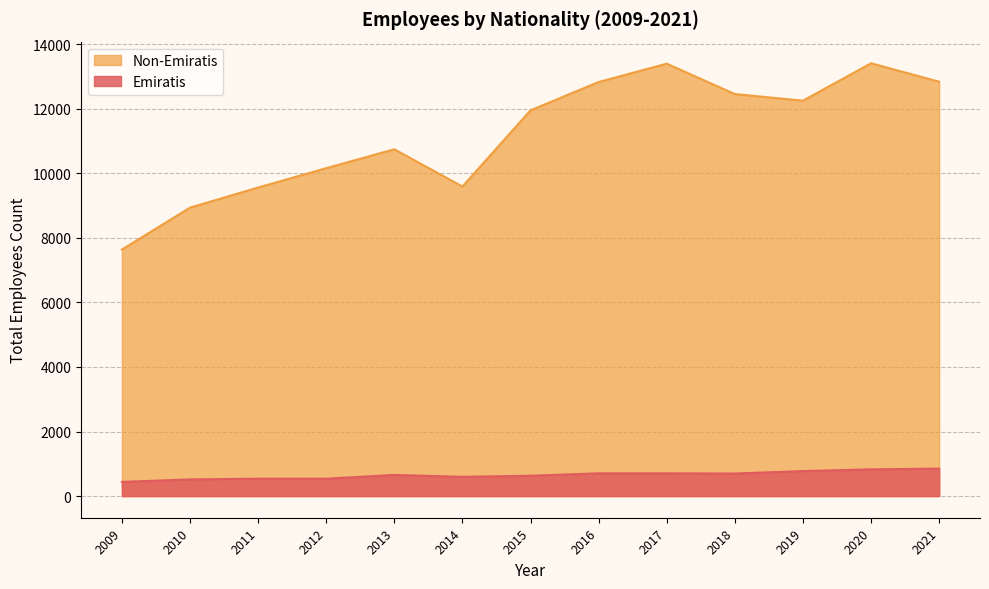

What is the value of the Emiratis point at the 11th from the left?

775